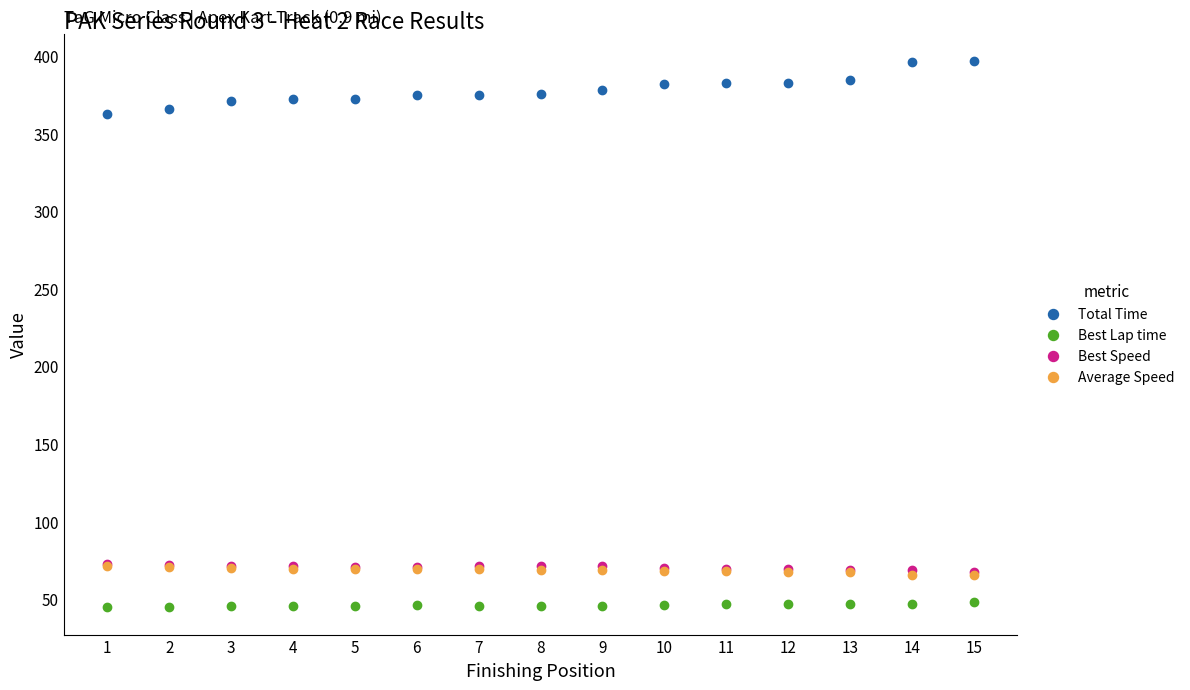

True or false: Total Time and Best Speed cross at least once.

False